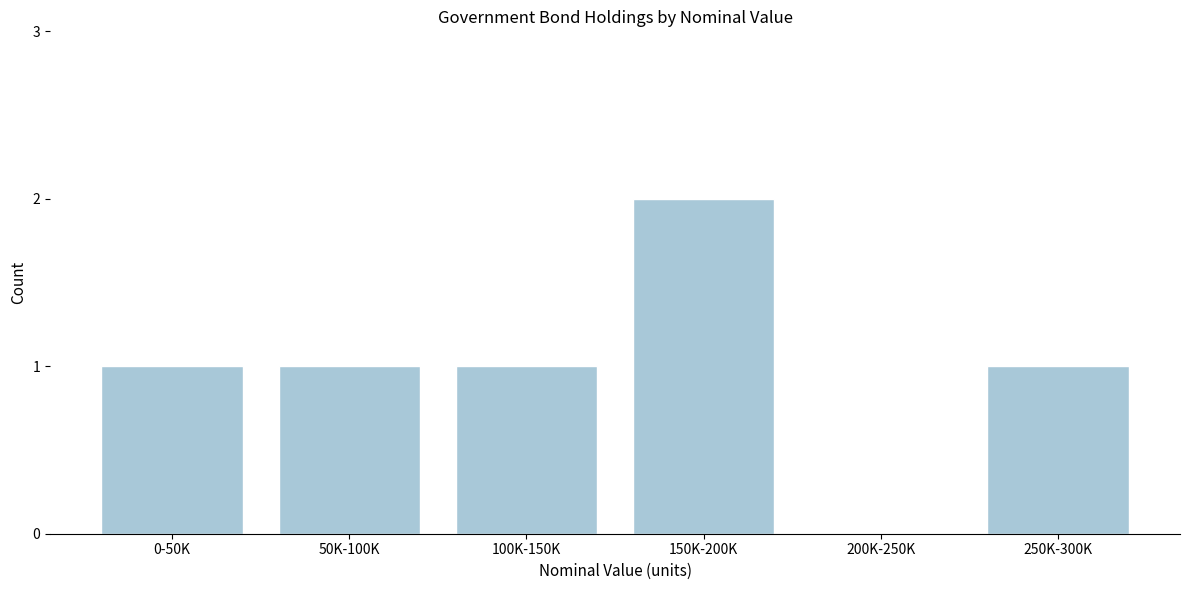

Reading left to right, what are all the values shown in this chart?

0-50K=1	50K-100K=1	100K-150K=1	150K-200K=2	200K-250K=0	250K-300K=1